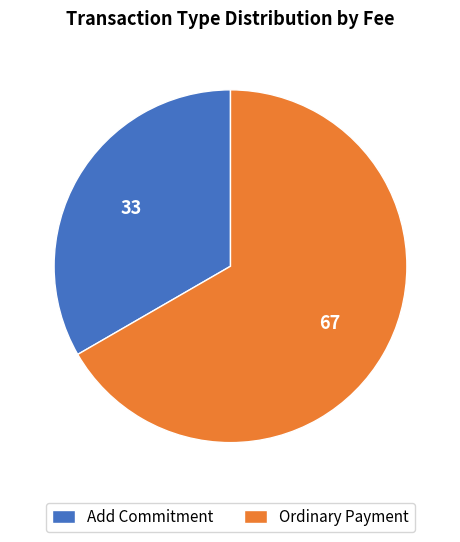

Combined, do Add Commitment and Ordinary Payment account for over 50%?

Yes